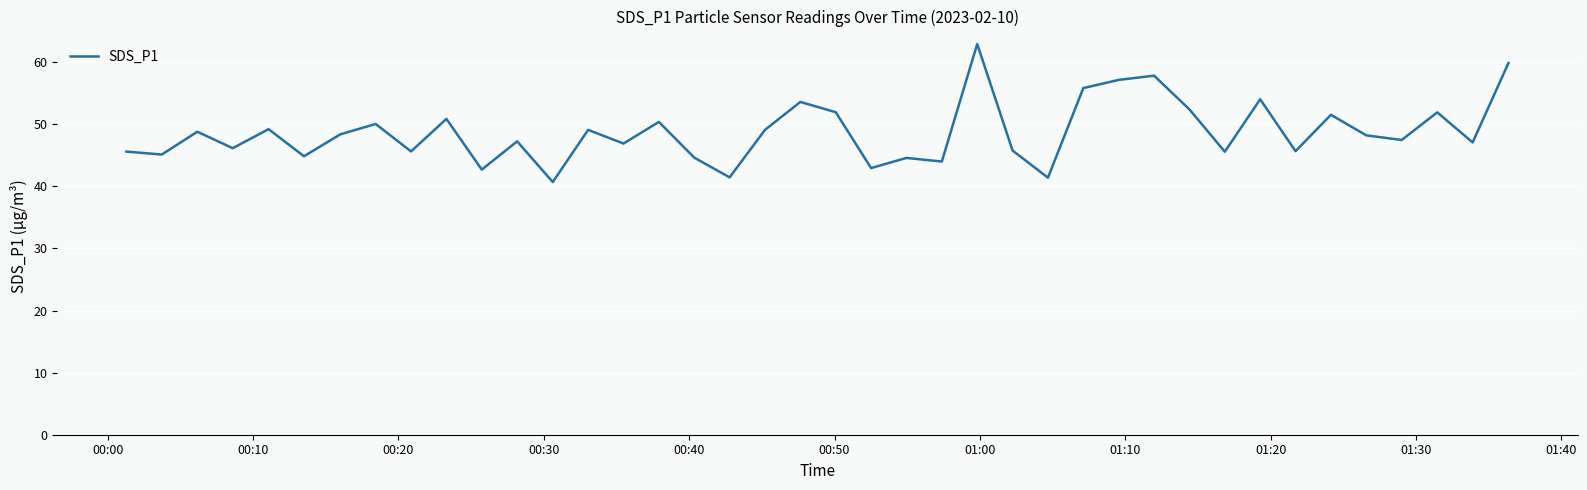

What is the minimum value shown in the chart?

40.7